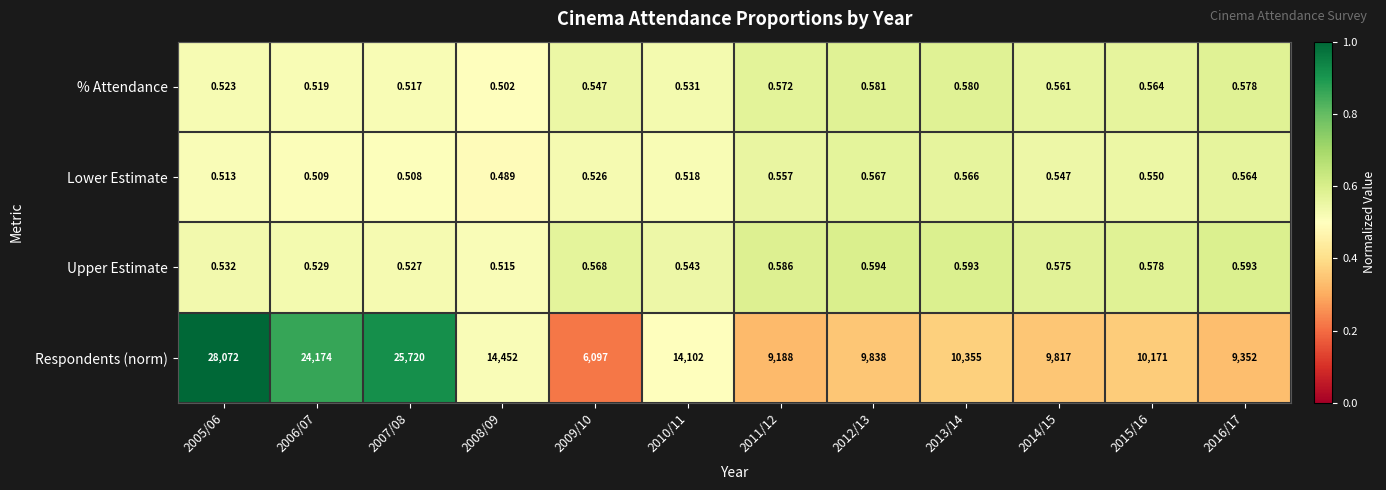

Which series changed the most between 2012/13 and 2016/17?

Respondents (norm)